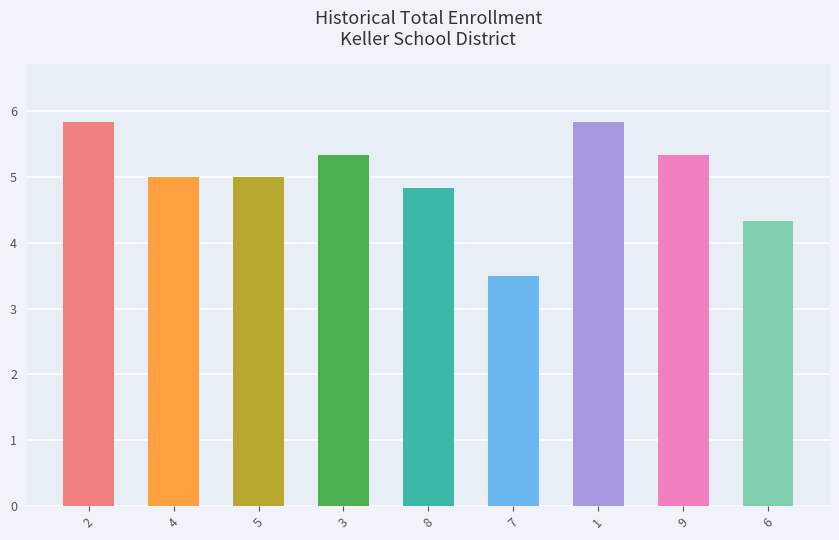

What is the maximum value shown in the chart?

5.8